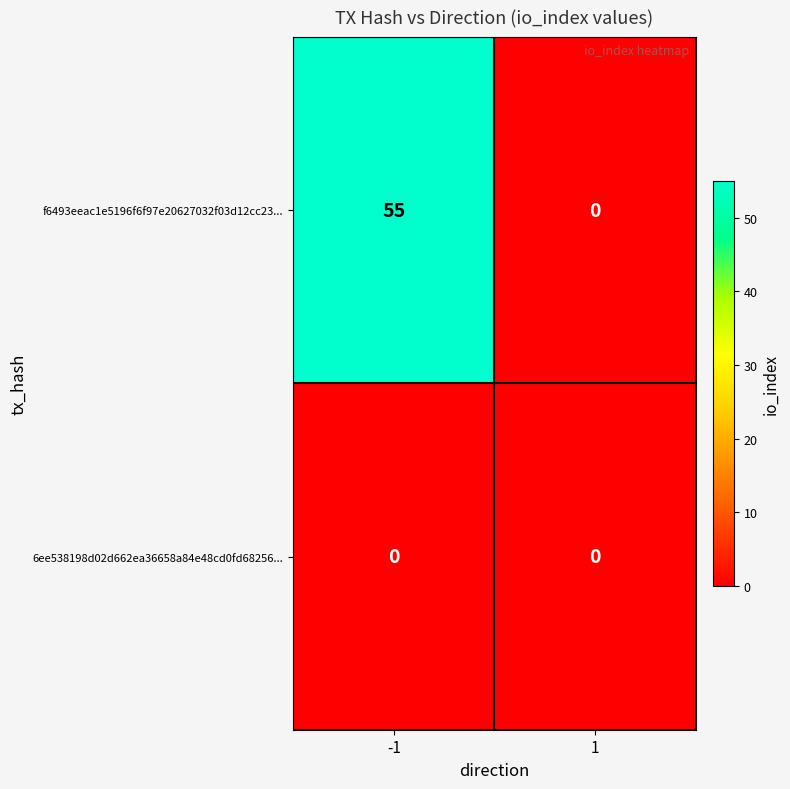

Rank the series by their maximum value, from lowest to highest.

6ee538198d02d662ea36658a84e48cd0fd68256..., f6493eeac1e5196f6f97e20627032f03d12cc23...